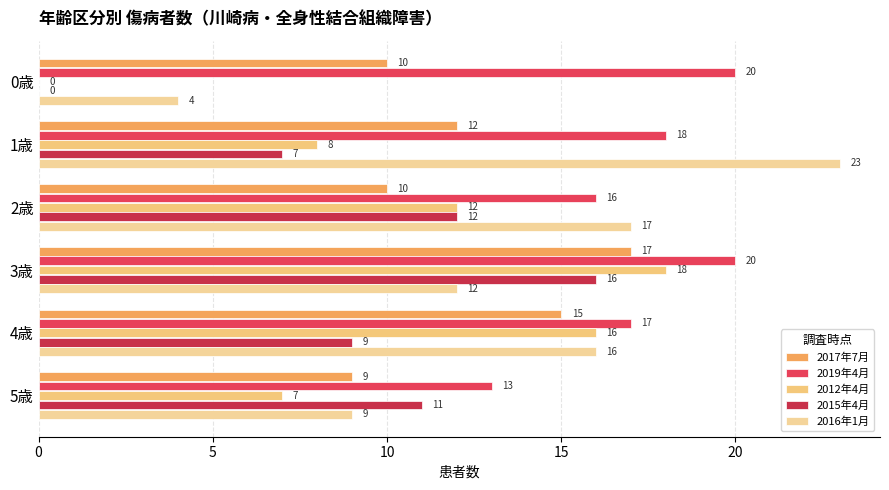

What is the difference between the maximum and minimum values in the 2015年4月 series?

16